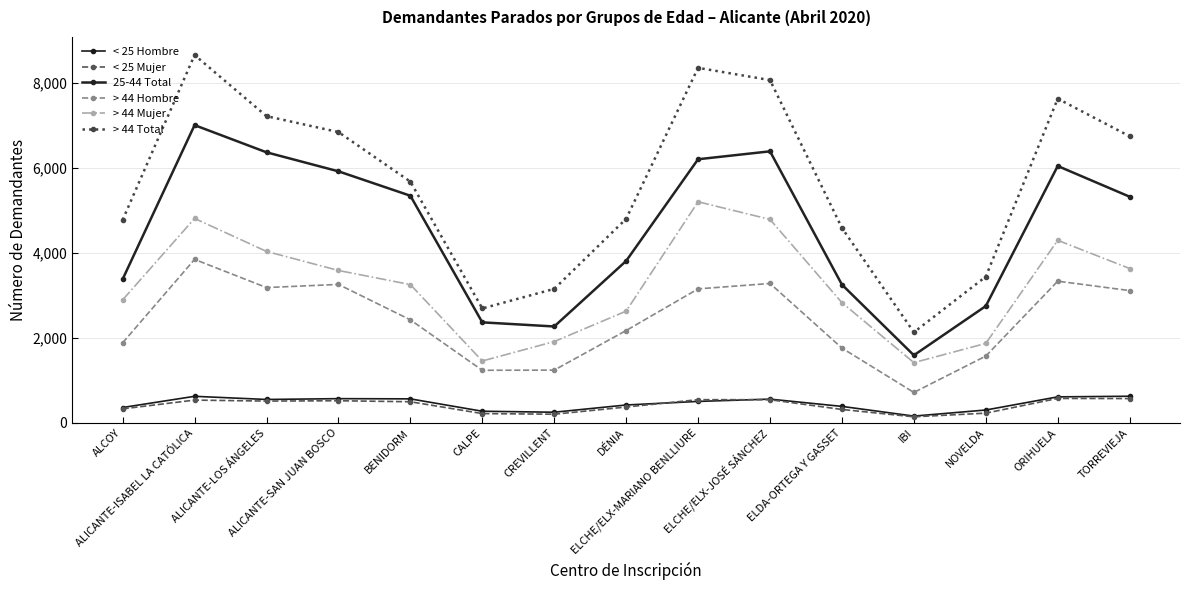

How many data points does each series have?

15